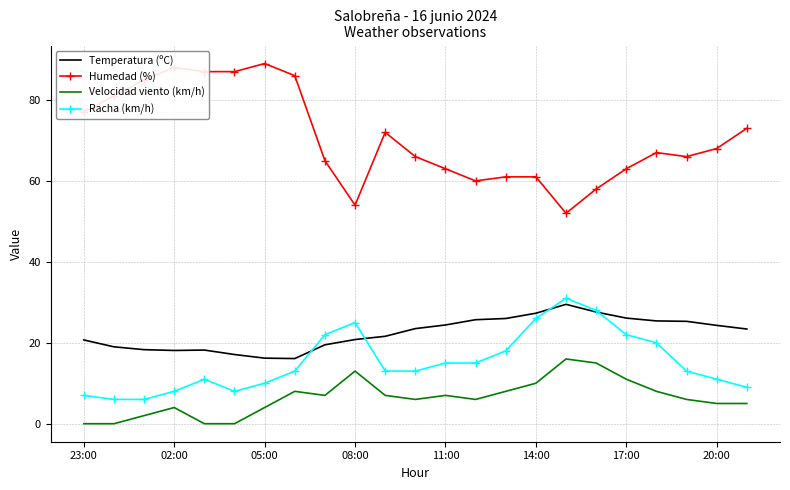

What is the average value of the Temperatura (ºC) series?

22.4